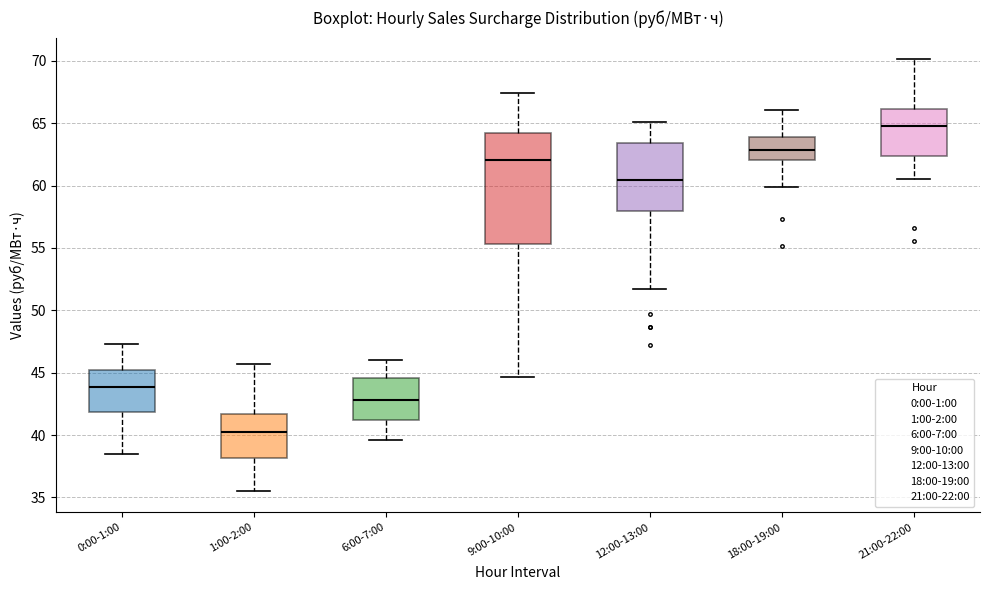

Which box has the lowest median line?

1:00-2:00